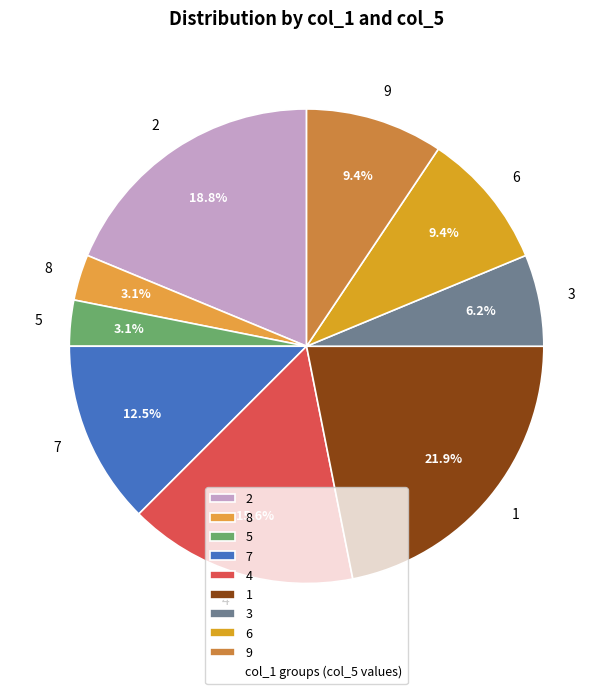

Between 5 and 6, which is larger?

6